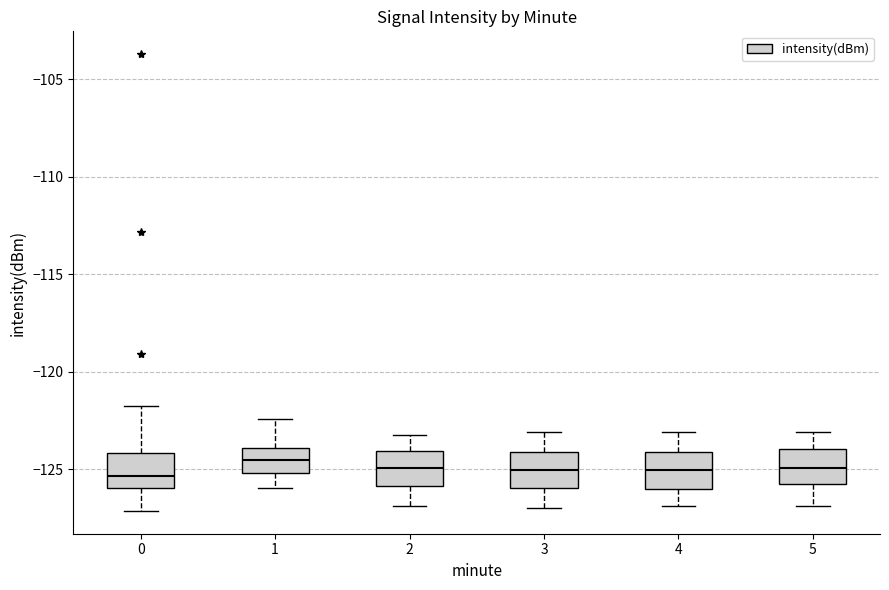

Where does the lower whisker of the box at x = 3 end on the y-axis? The values are not printed on the chart, so give them approximately, as read against the axis.

-127.0